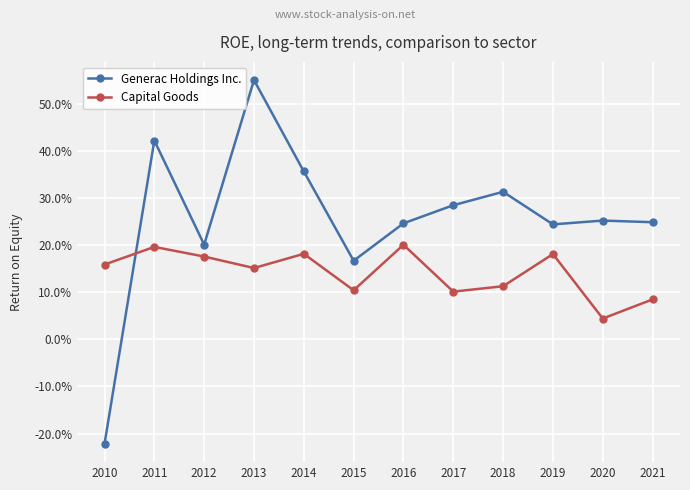

What are all the series names shown in the legend?

Generac Holdings Inc., Capital Goods